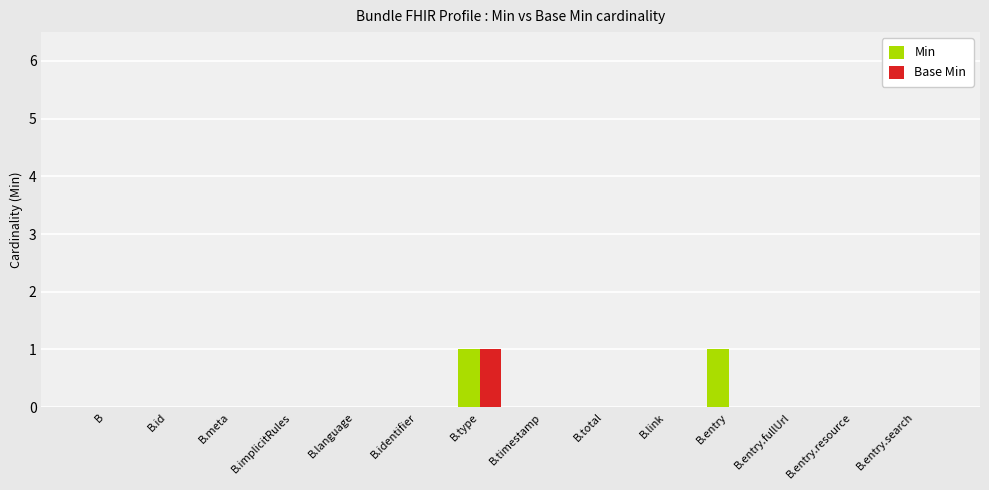

Count the Base Min values in the range 0 to 1.

14